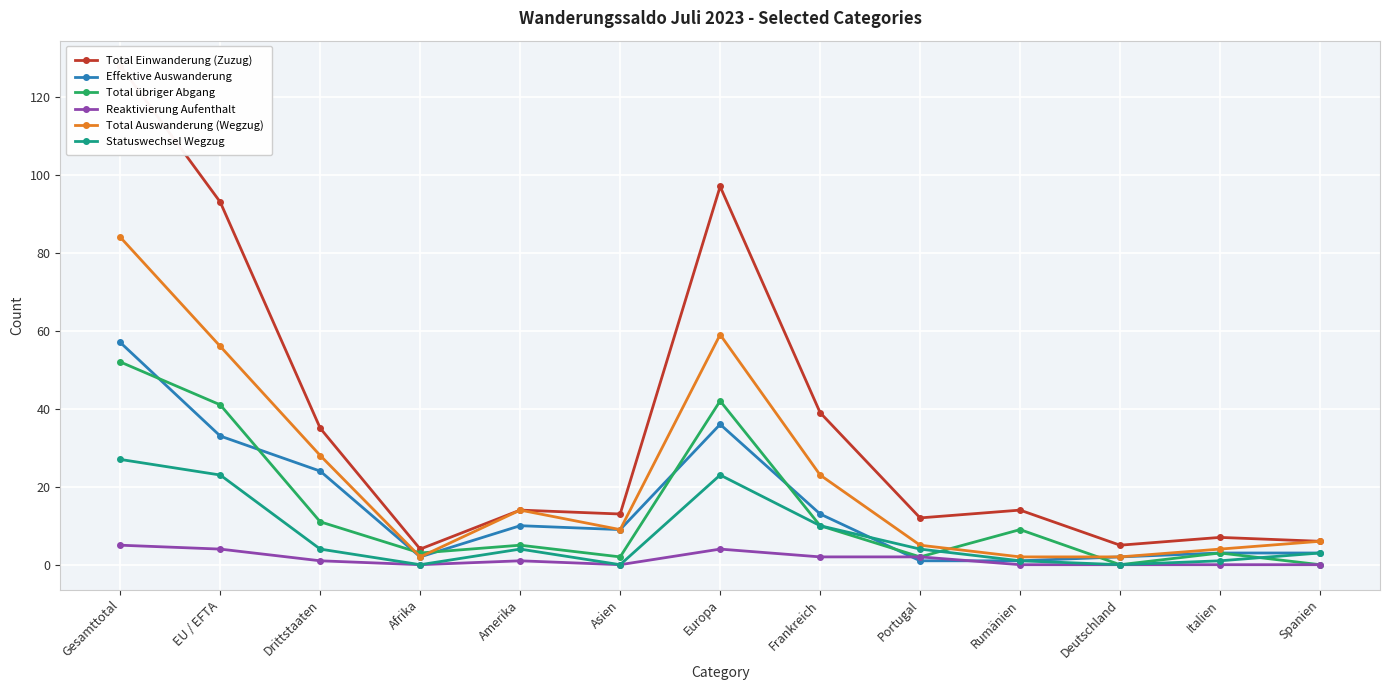

At which category does Total Auswanderung (Wegzug) reach its first local valley?

Afrika